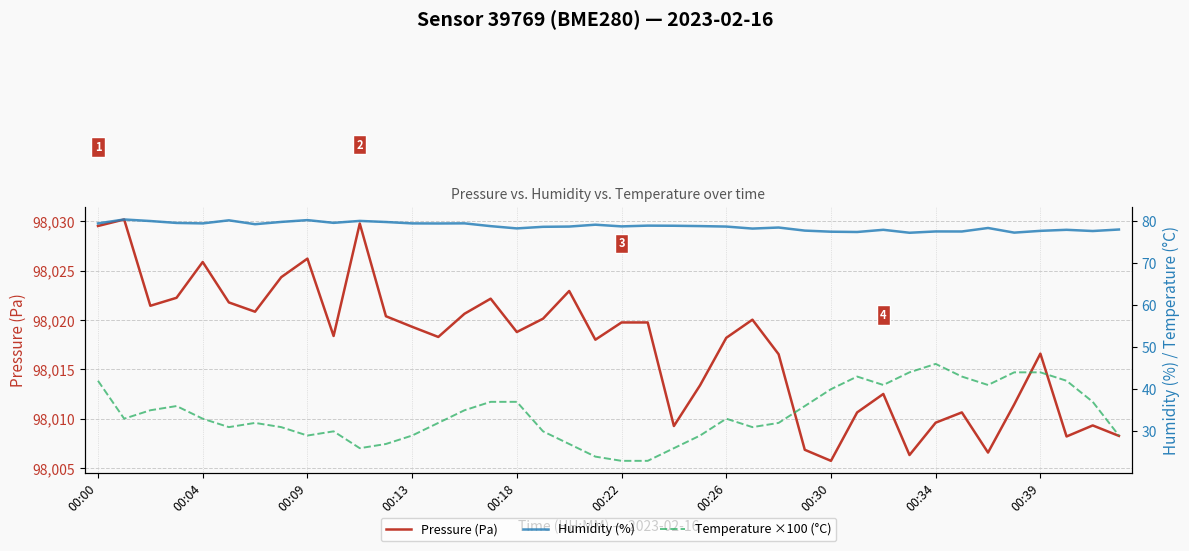

True or false: Pressure (Pa) and Humidity (%) cross at least once.

False